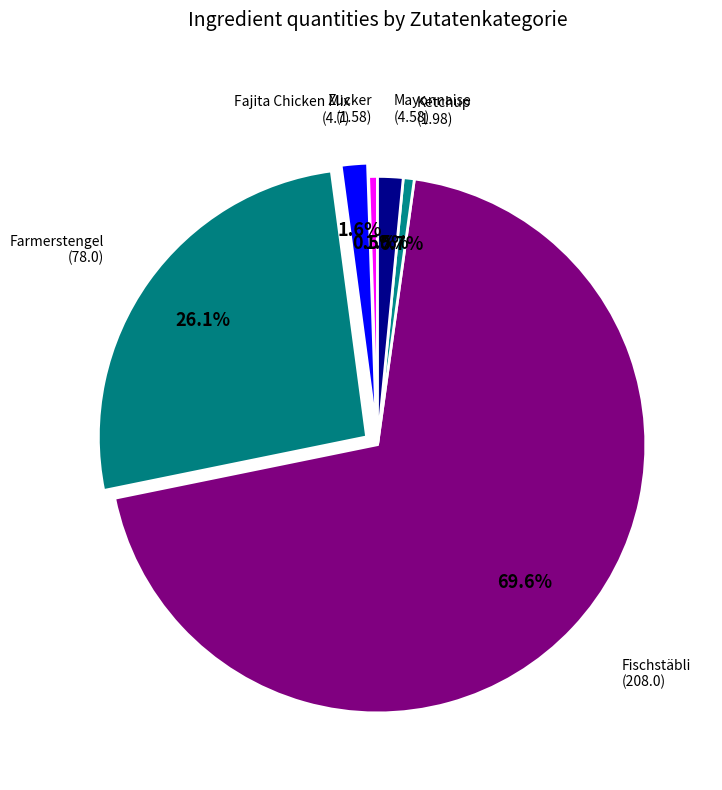

How many segments does this pie chart have?

6